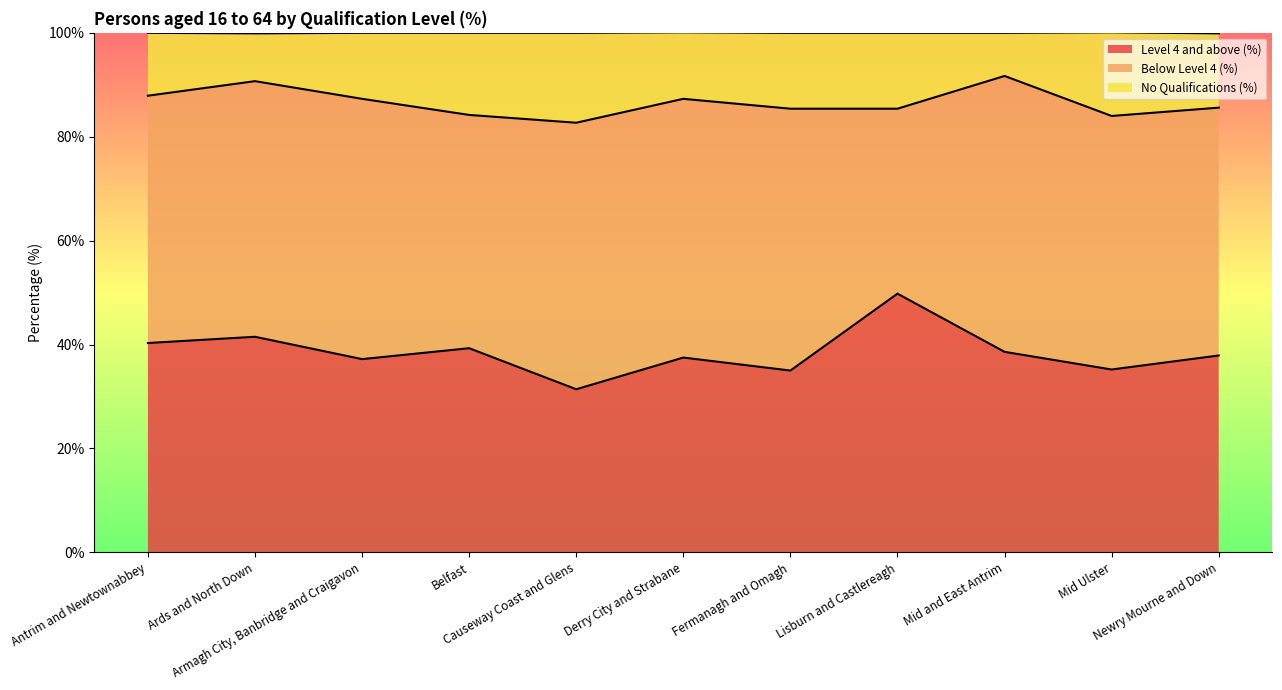

What is the lowest value of the Level 4 and above (%) series?

31.4